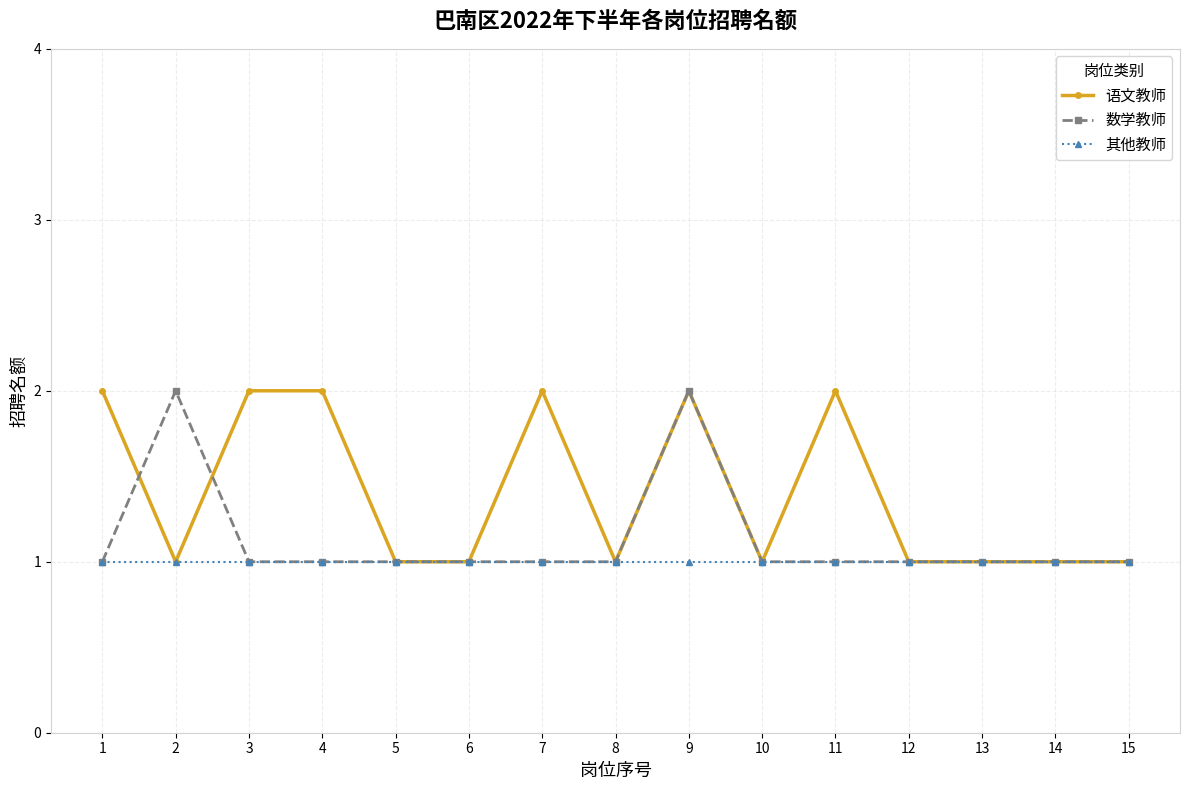

What is the average value of the 其他教师 series?

1